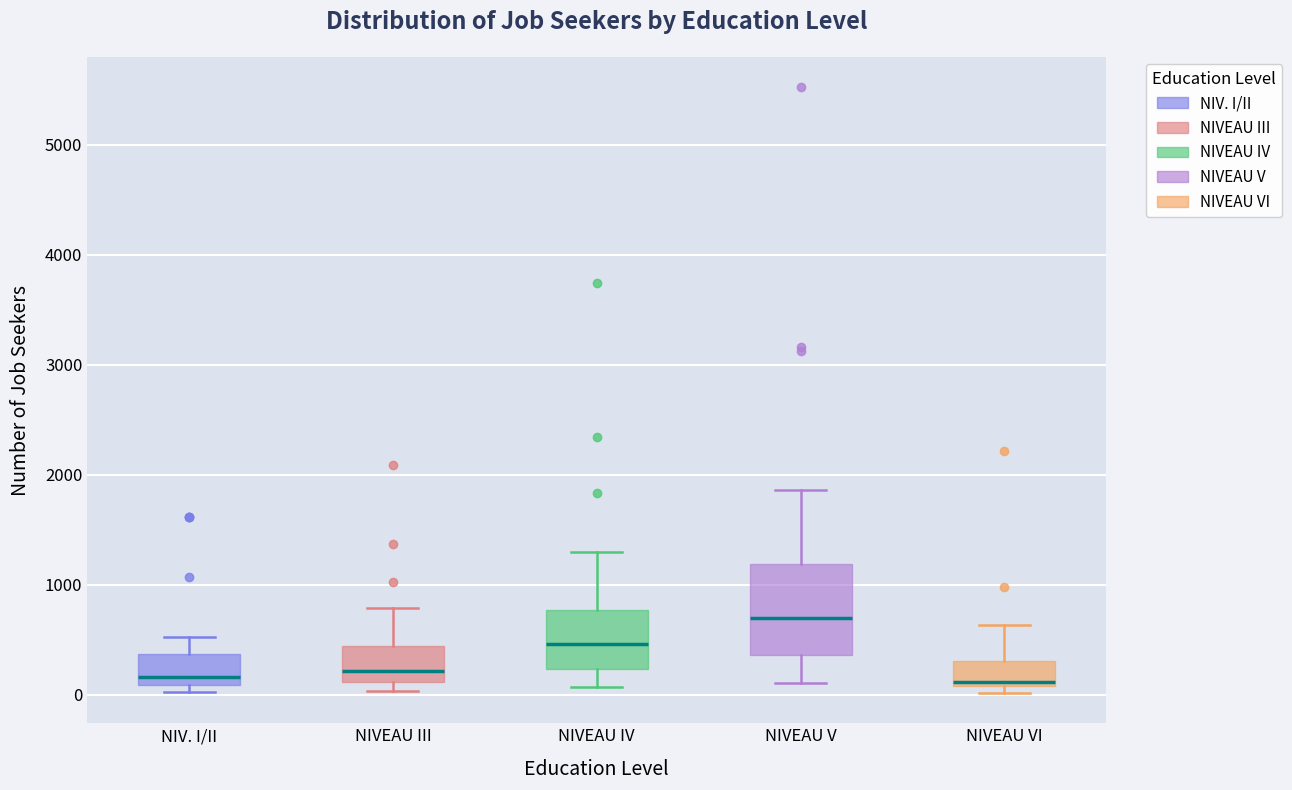

Reading left to right, transcribe this box plot: for each box, give where its median line is, the range the box spans, and where its two whiskers end, as read against the y-axis. The values are not printed on the chart, so give them approximately, as read against the axis.

NIV. I/II: median 200, box 100 to 400, whiskers 0 to 500
NIVEAU III: median 200, box 100 to 400, whiskers 0 to 800
NIVEAU IV: median 500, box 200 to 800, whiskers 100 to 1300
NIVEAU V: median 700, box 400 to 1200, whiskers 100 to 1900
NIVEAU VI: median 100 (just above the box's lower edge), box 100 to 300, whiskers 0 to 600